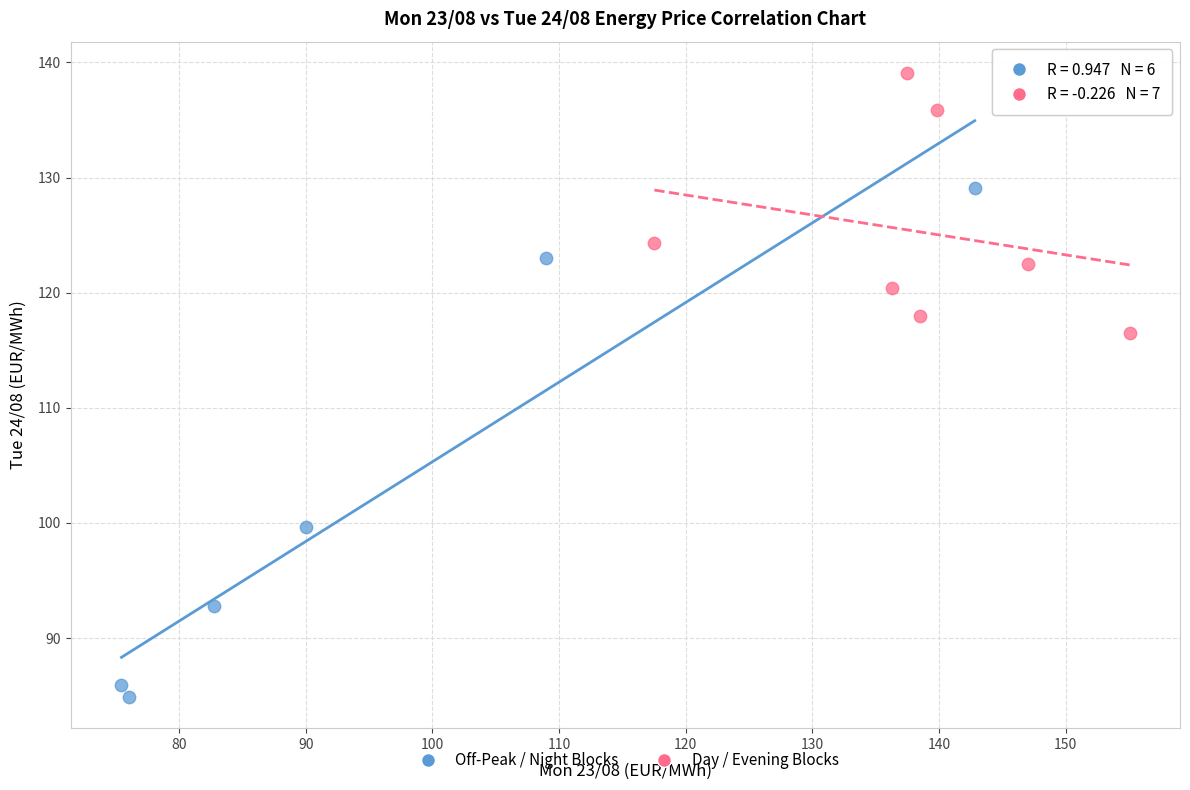

Which series has the widest spread of Y values?

Off-Peak / Night Blocks